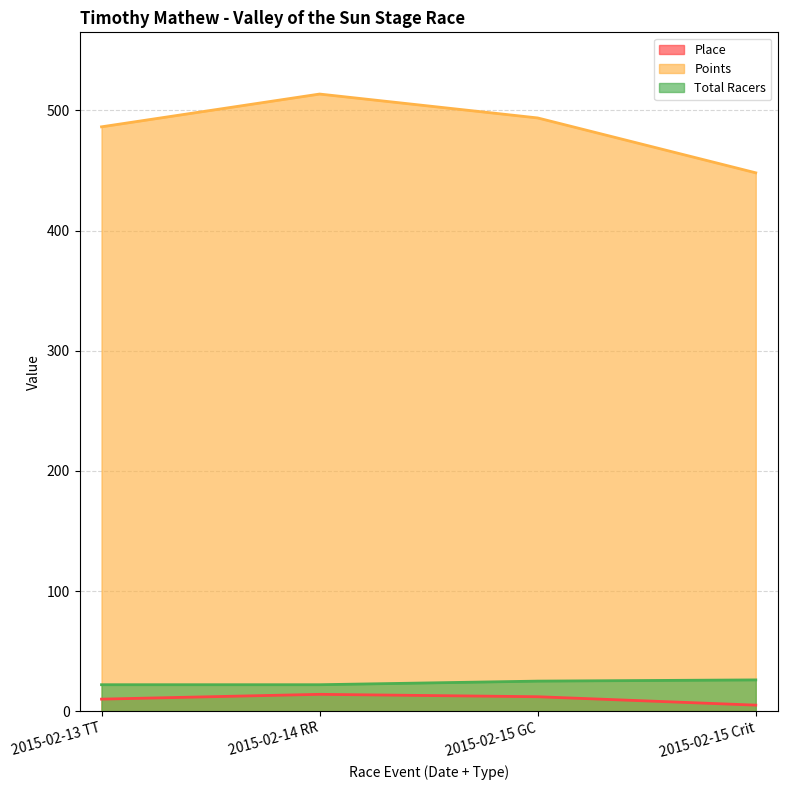

True or false: Points and Place cross at least once.

False